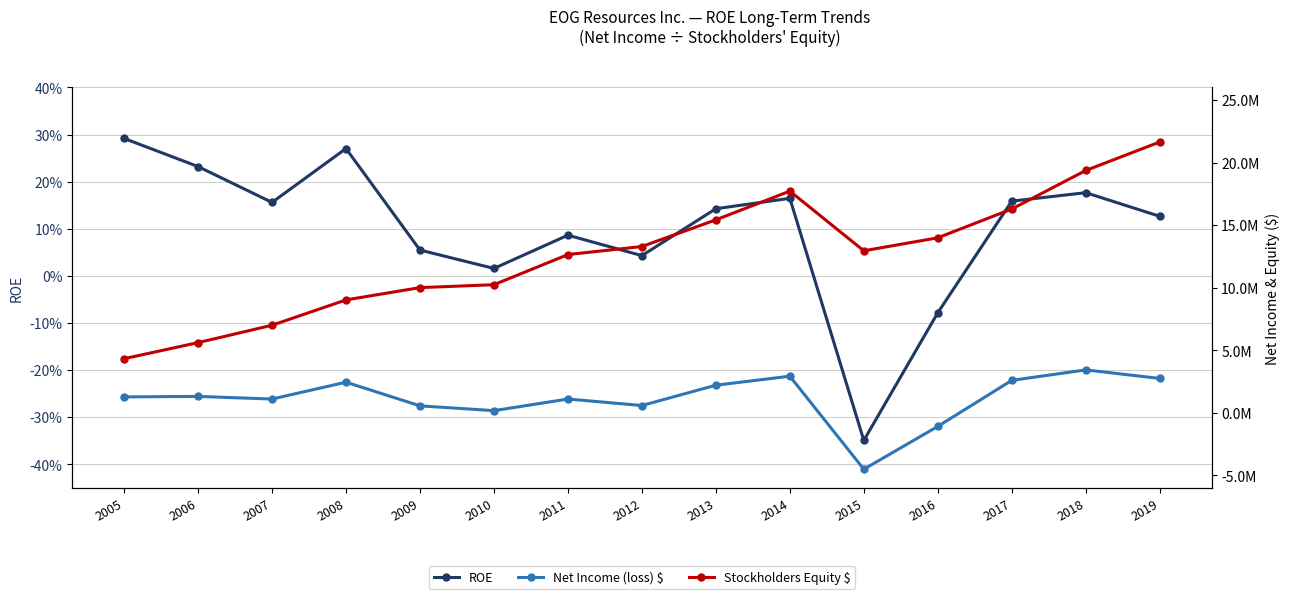

Count the number of data series in this chart.

3